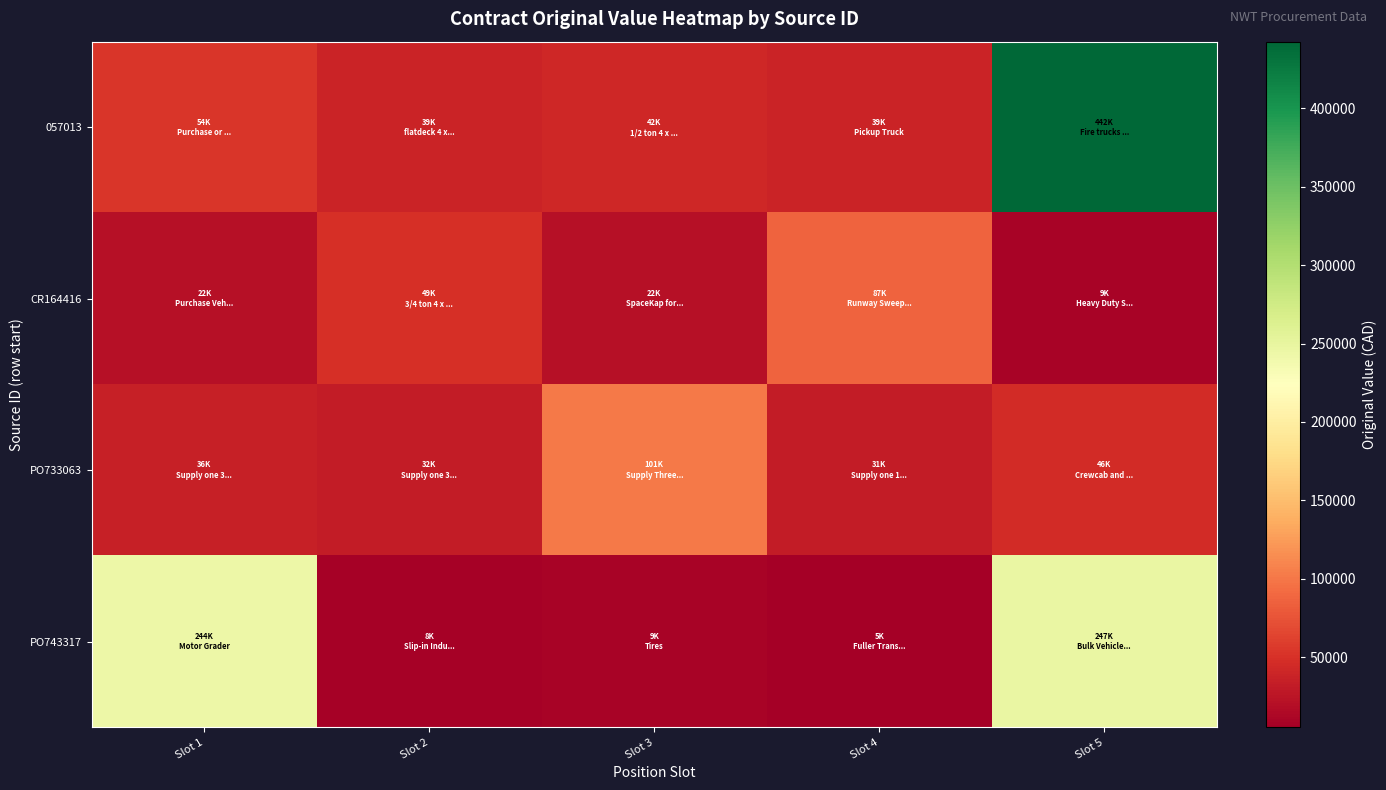

What is the greatest value displayed?

442362.0